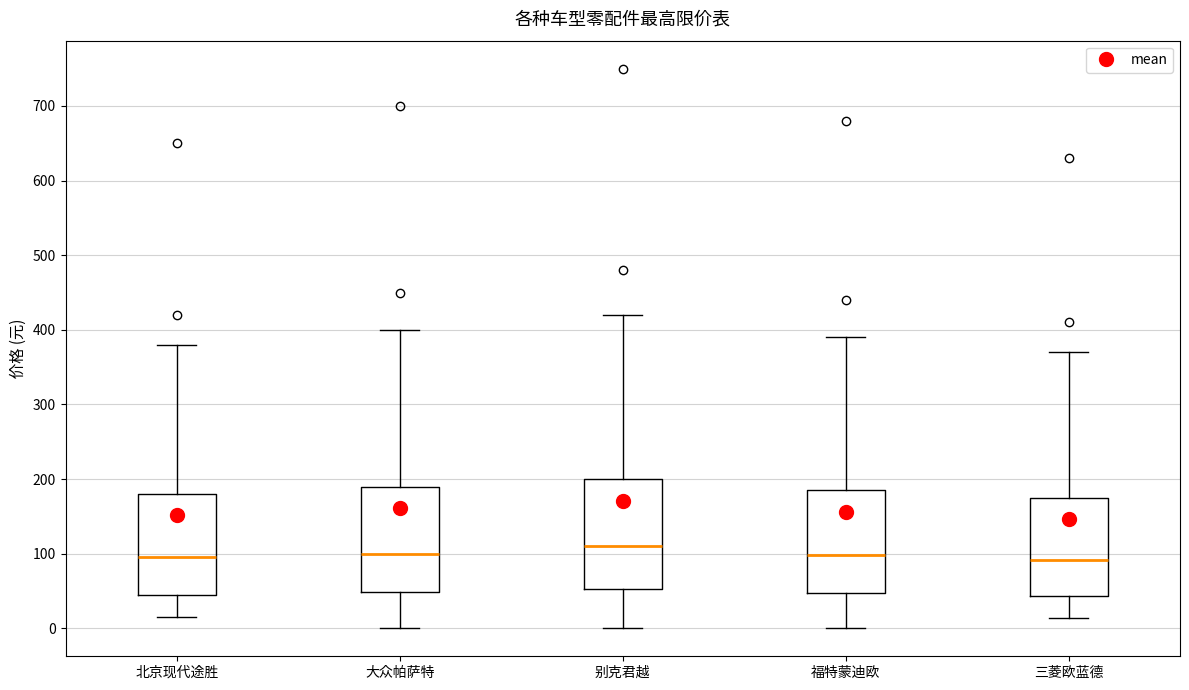

Reading left to right, transcribe this box plot: for each box, give where its median line is, the range the box spans, and where its two whiskers end, as read against the y-axis. The values are not printed on the chart, so give them approximately, as read against the axis.

北京现代途胜: median 100, box 50 to 180, whiskers 20 to 380
大众帕萨特: median 100, box 50 to 190, whiskers 0 to 400
别克君越: median 110, box 50 to 200, whiskers 0 to 420
福特蒙迪欧: median 100, box 50 to 190, whiskers 0 to 390
三菱欧蓝德: median 90, box 40 to 180, whiskers 10 to 370